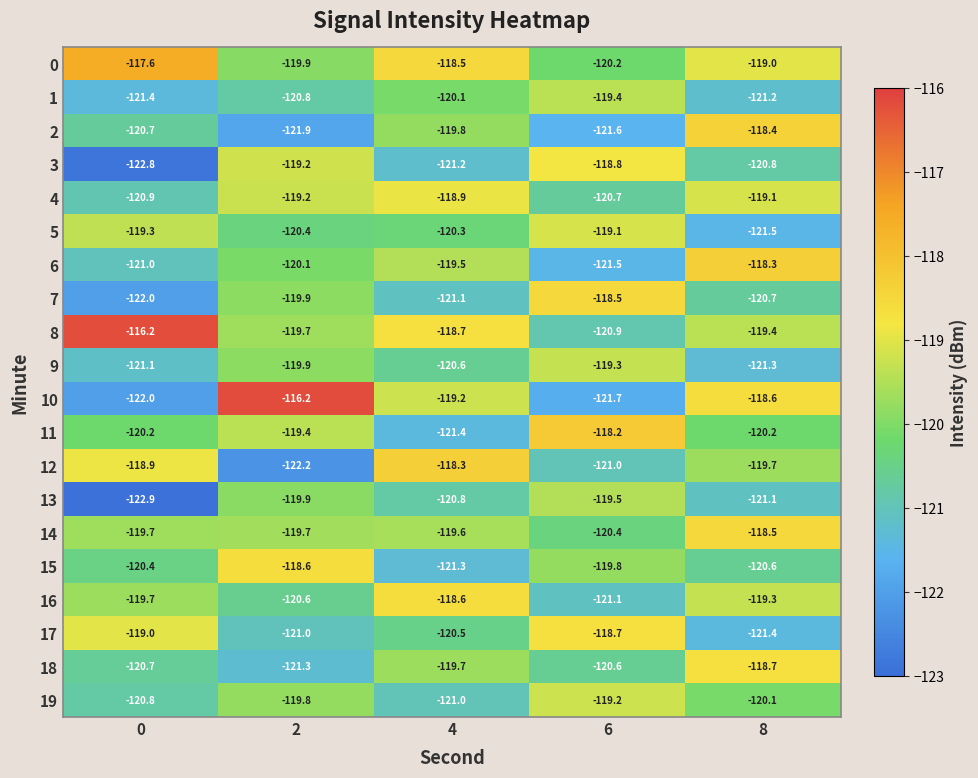

At which label is 16 closest to -119?

8